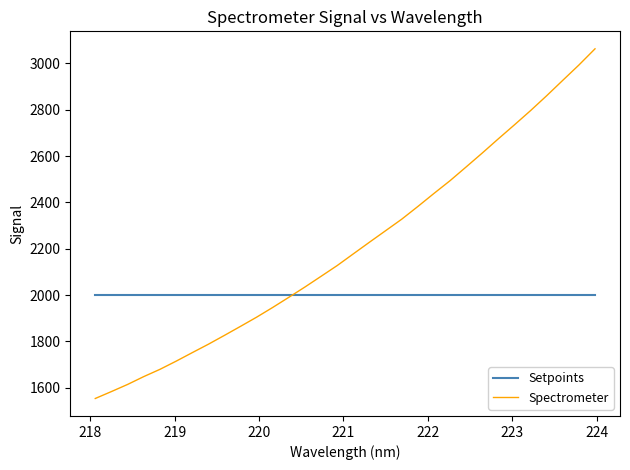

Which series has the largest total across all categories?

Spectrometer